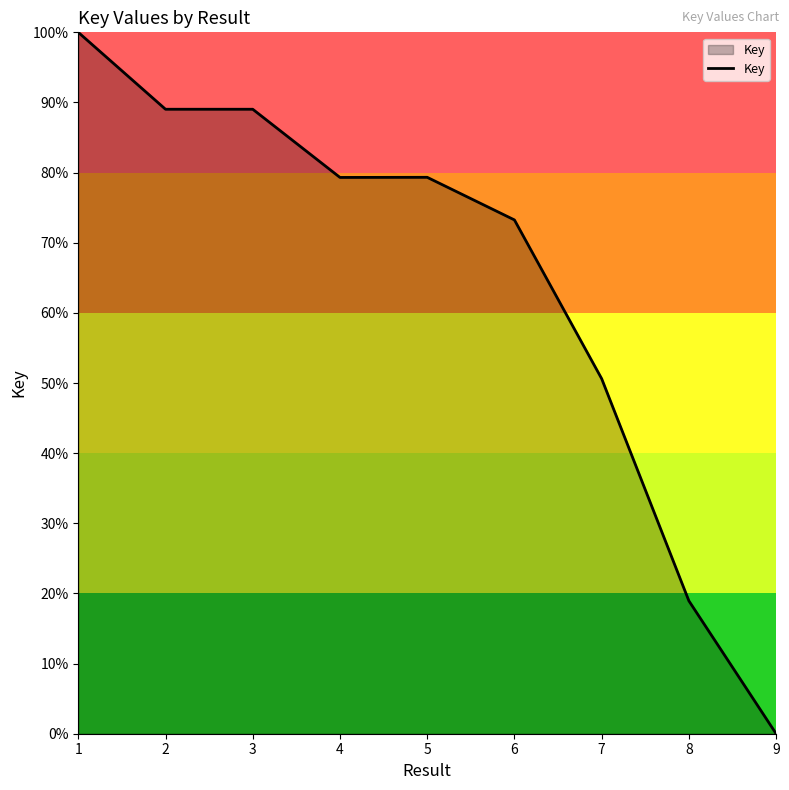

Does the chart have visible grid lines?

No